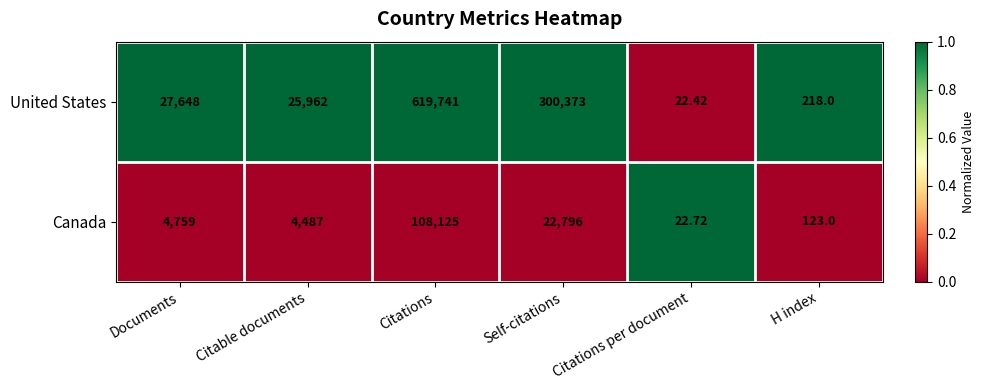

What is the spread (max minus min) of values at Citations per document?

0.3